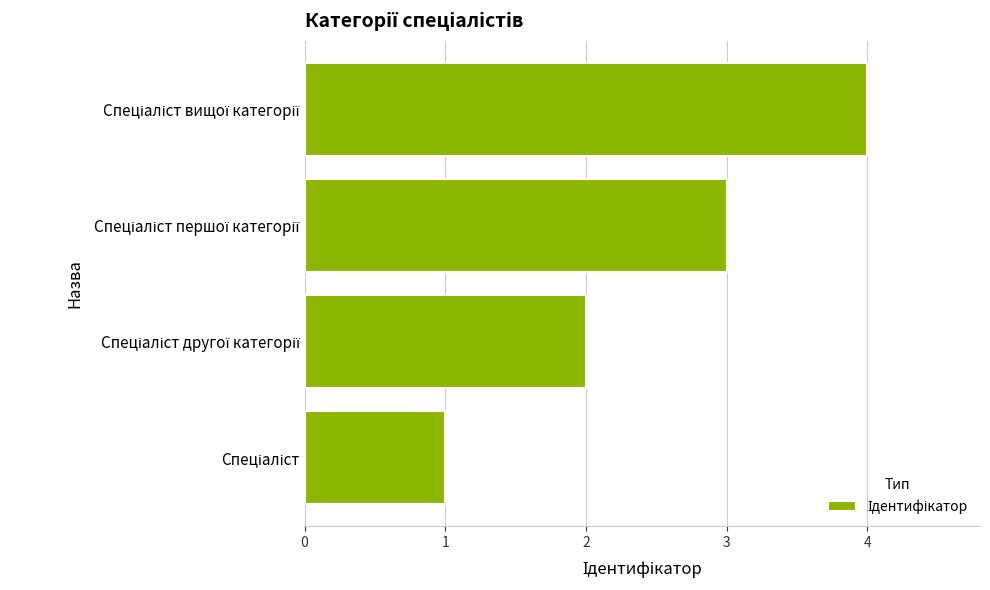

What is the sum of all values?

10